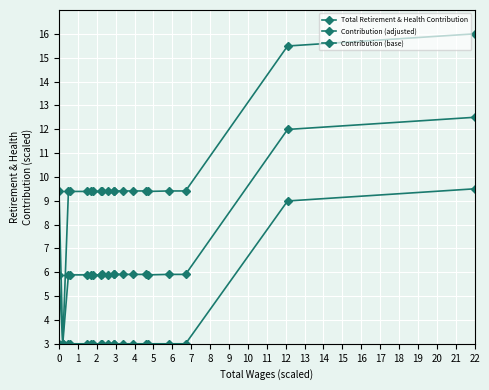

What is the average value of the Total Retirement & Health Contribution series?

9.7